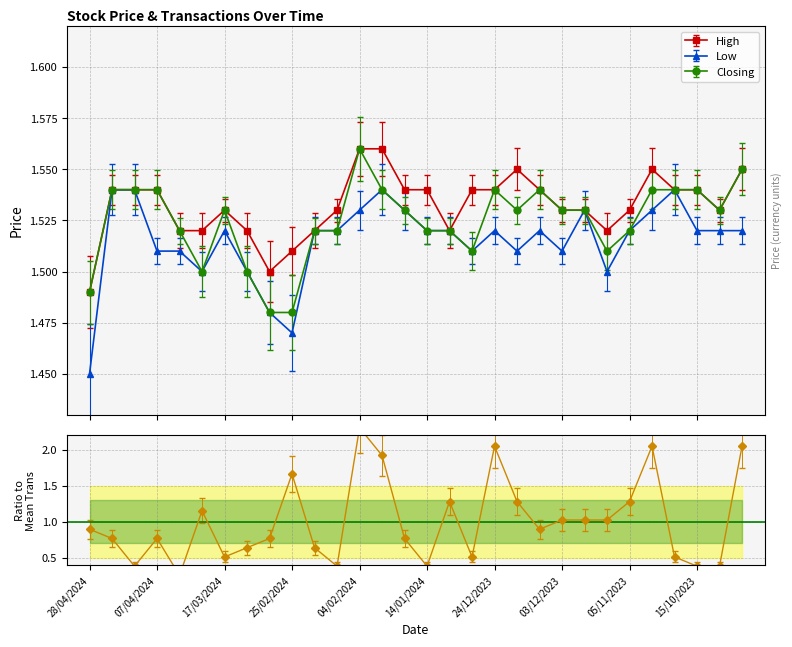

What position from the right is 14/04/2024?

28